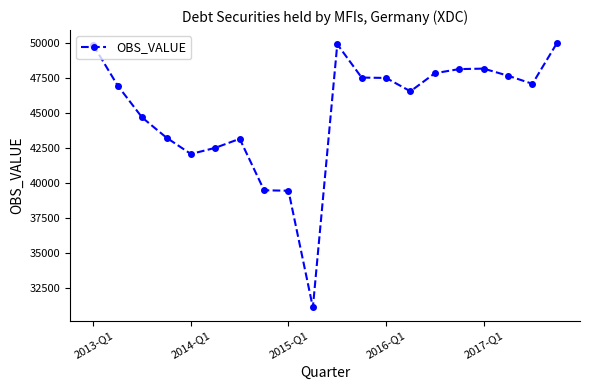

What is the difference between the second highest and minimum values?

18810